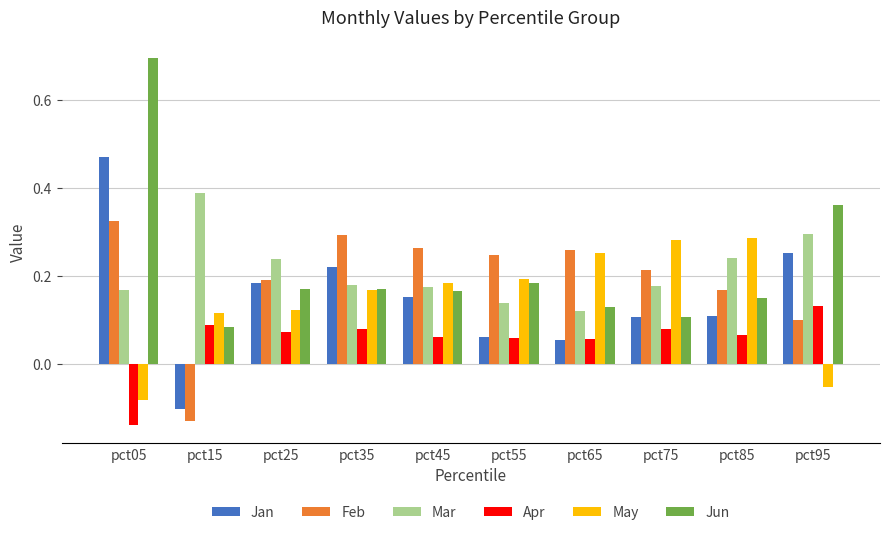

At which category is the sum across all series the highest?

pct05